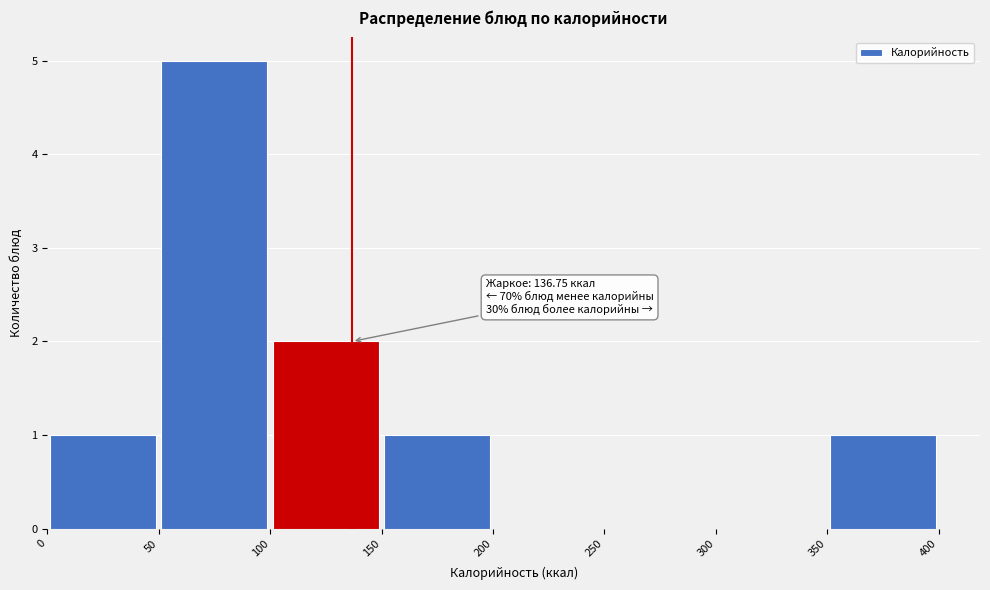

Which range on the x-axis has the tallest bar?

50 to 100